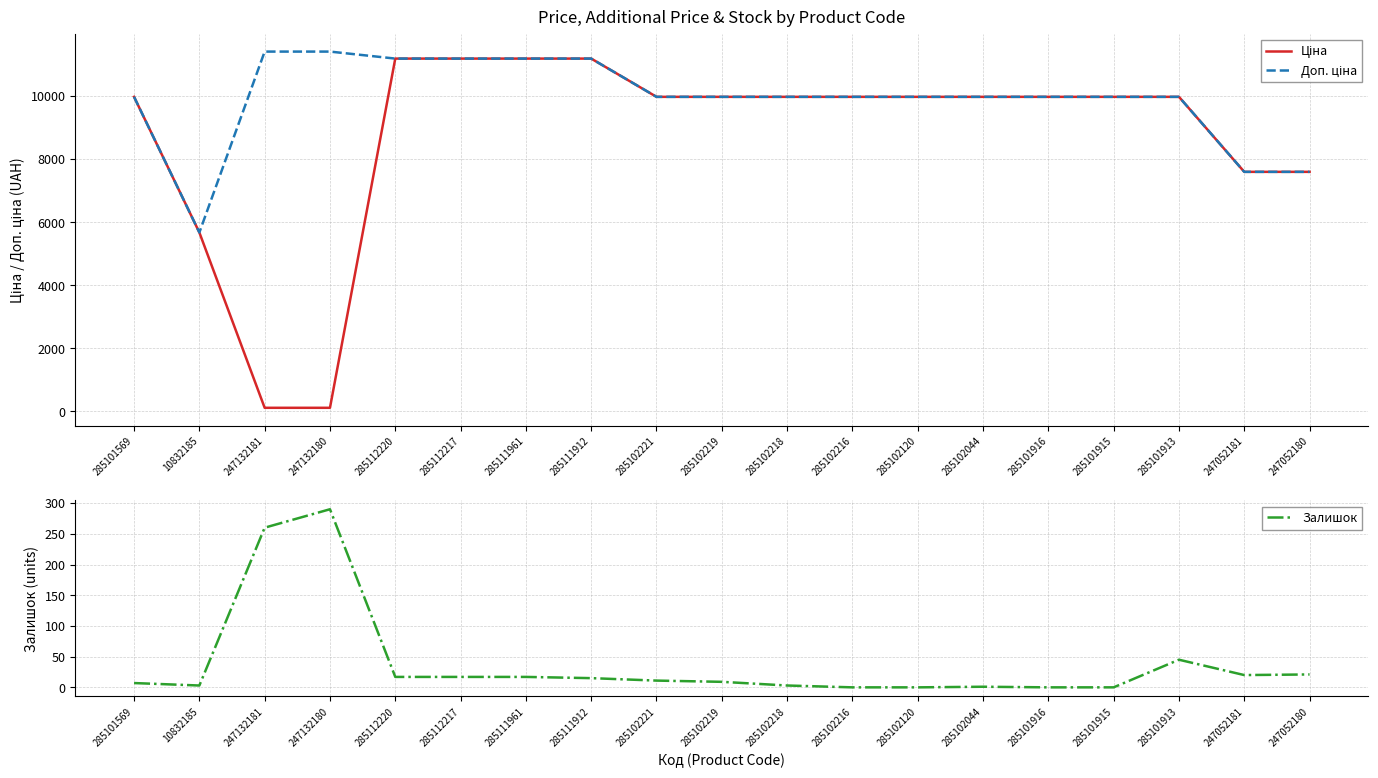

Reading right to left, extract all data points from this chart.

Ціна: 7596.5	7596.5	9975.0	9975.0	9975.0	9975.0	9975.0	9975.0	9975.0	9975.0	9975.0	11188.2	11188.2	11188.2	11188.2	114.1	114.1	5673.8	9975.0
Доп. ціна: 7596.5	7596.5	9975.0	9975.0	9975.0	9975.0	9975.0	9975.0	9975.0	9975.0	9975.0	11188.2	11188.2	11188.2	11188.2	11410.0	11410.0	5673.8	9975.0
Залишок: 21.0	20.0	45.0	0.0	0.0	1.0	0.0	0.0	3.0	9.0	11.0	15.0	17.0	17.0	17.0	290.0	260.0	3.0	7.0